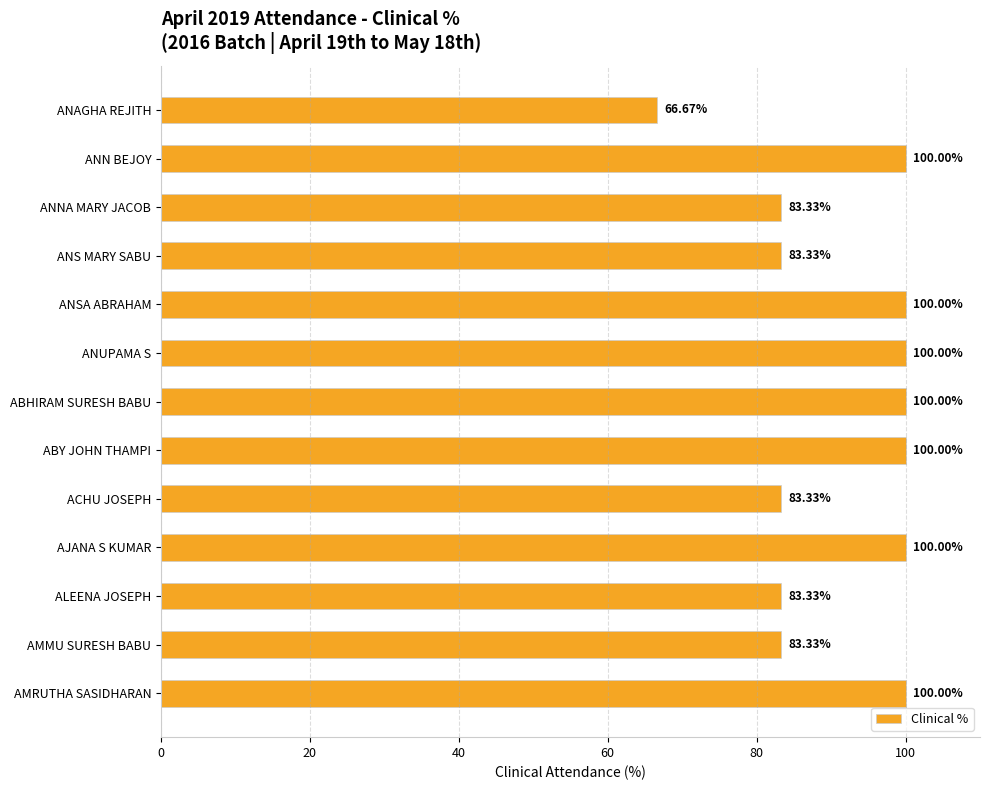

What is the ratio of the value at ANSA ABRAHAM to the value at AJANA S KUMAR?

1.0